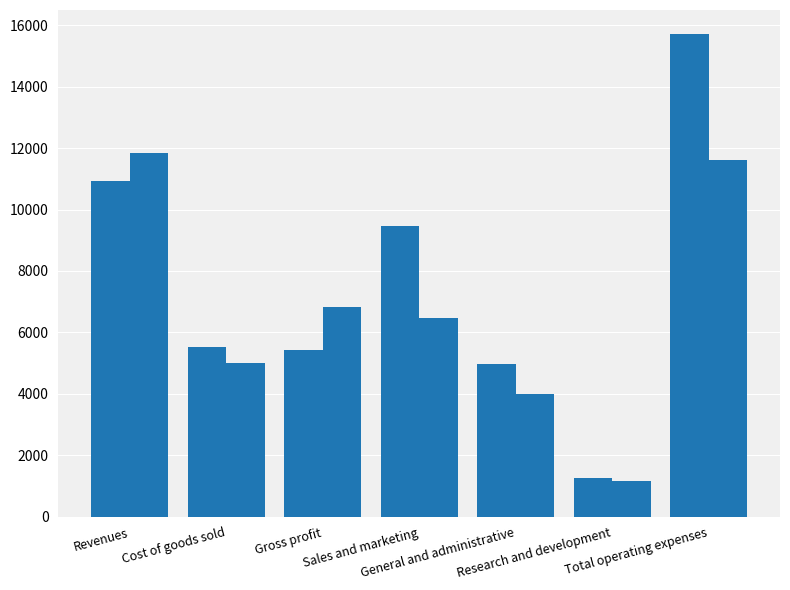

How many categories are shown in the chart?

7